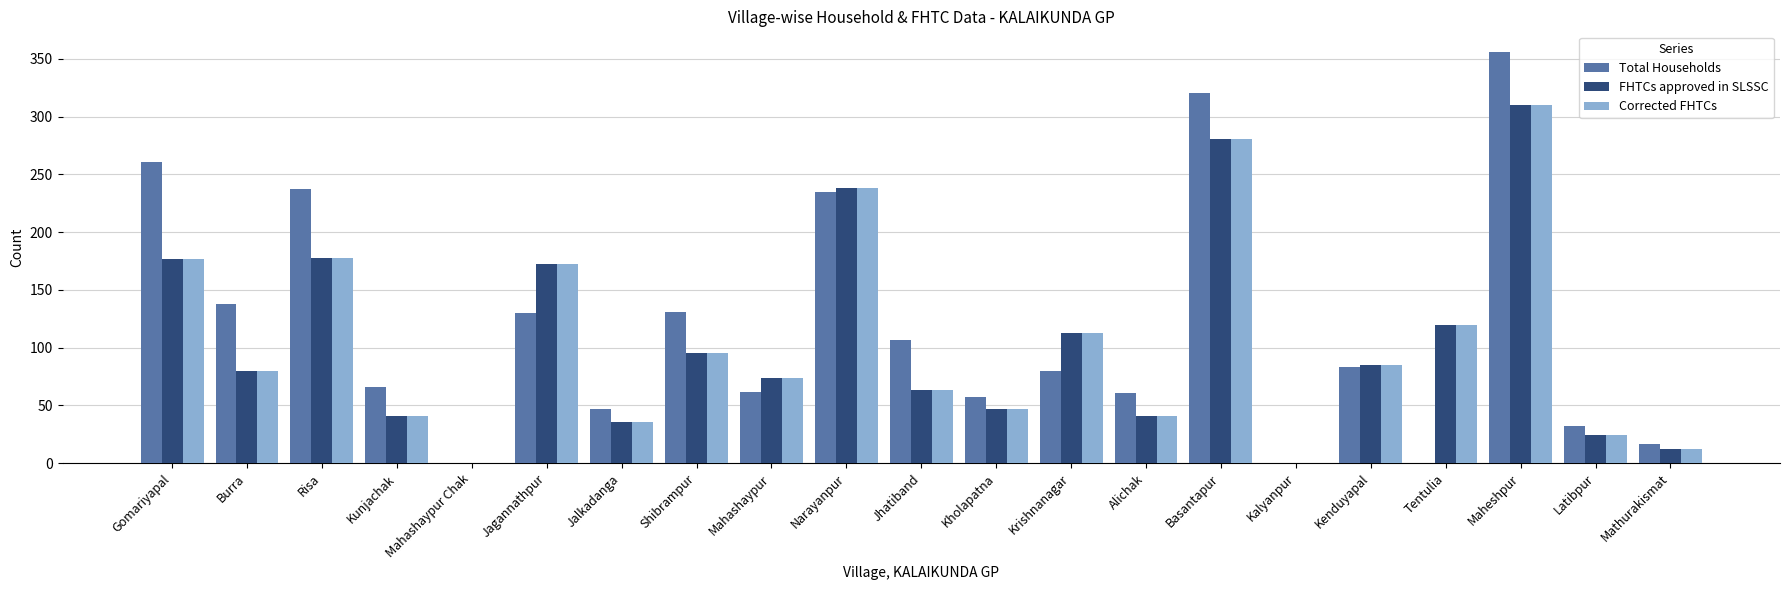

Is it true that Total Households equals 85 at Mahashaypur?

False